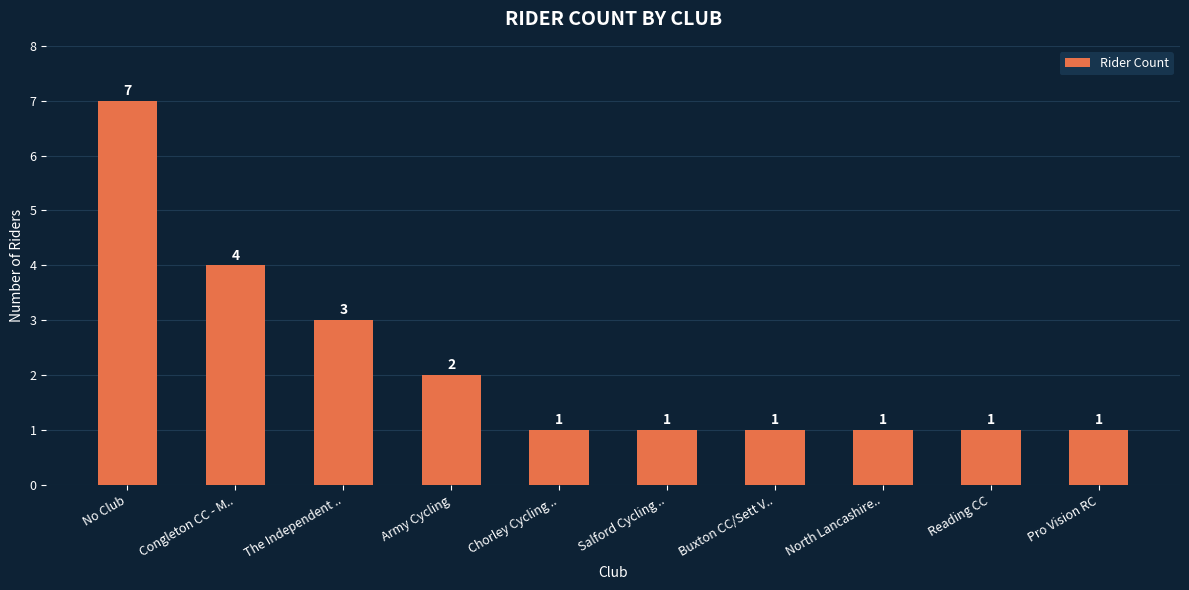

Reading right to left, list all the values displayed in this chart.

1	1	1	1	1	1	2	3	4	7